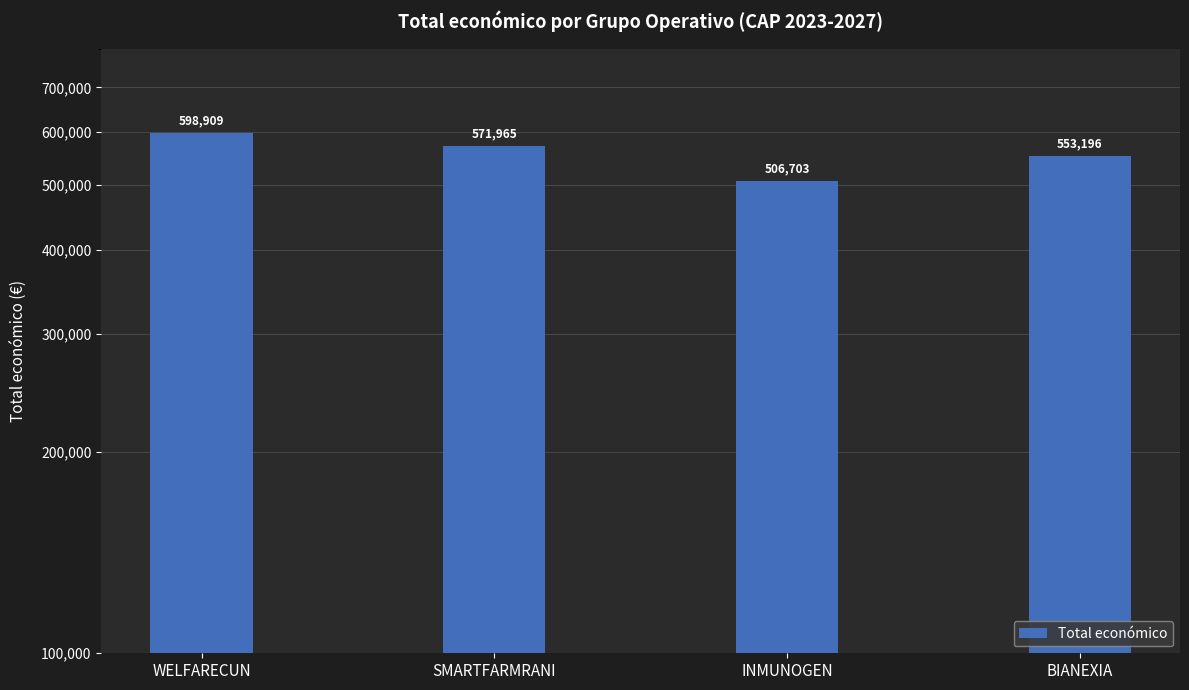

Reading right to left, transcribe all the data shown in this chart.

BIANEXIA=553196	INMUNOGEN=506703	SMARTFARMRANI=571965	WELFARECUN=598909